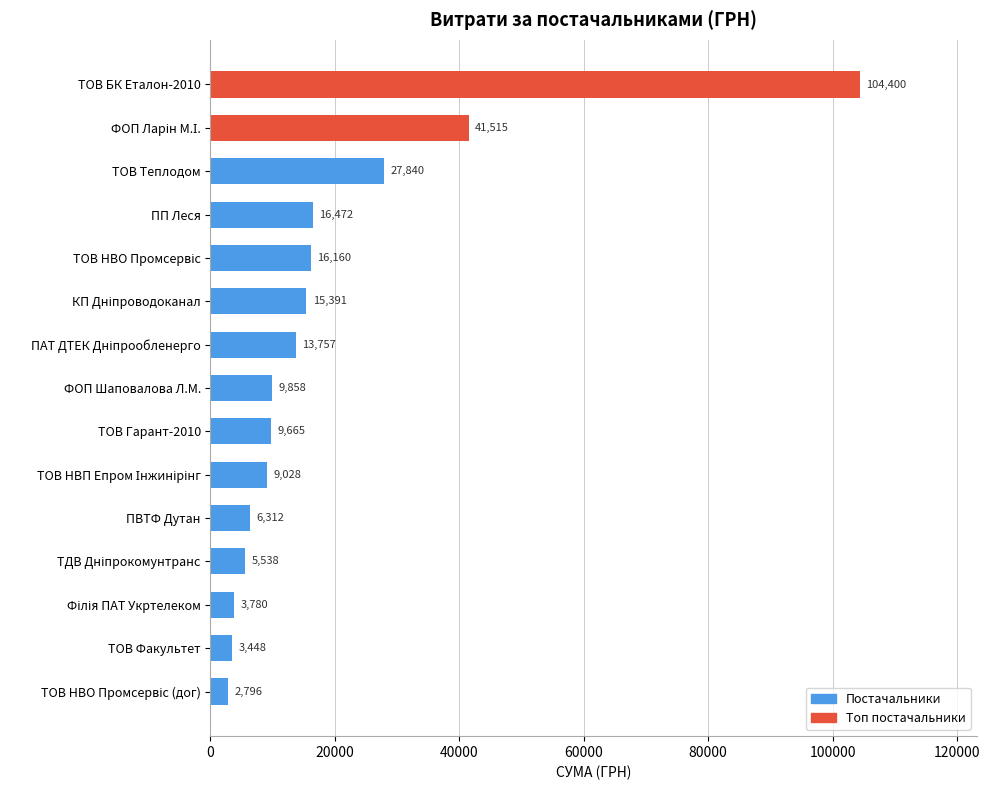

What is the maximum value shown in the chart?

104400.0